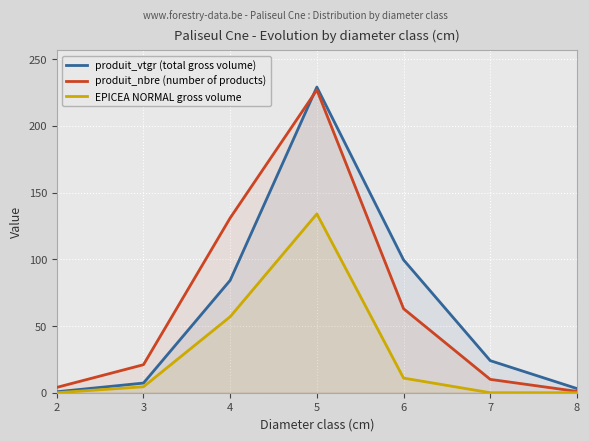

How many distinct data groups are displayed?

3